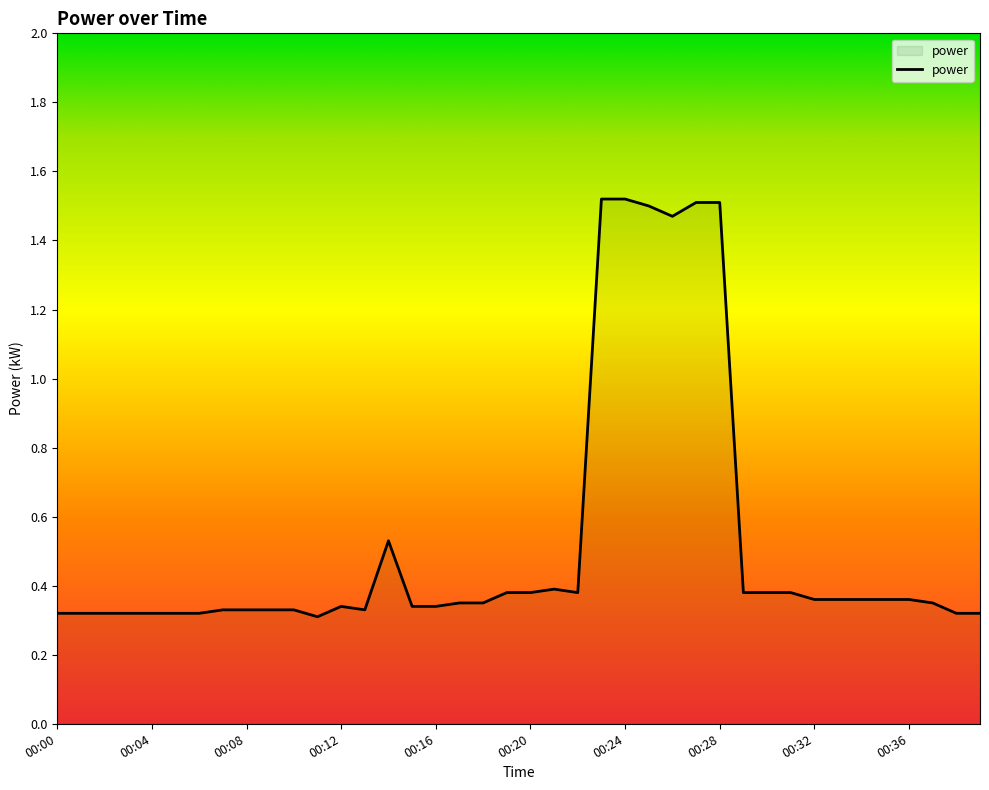

What is the value of the 10th point from the left?

0.3